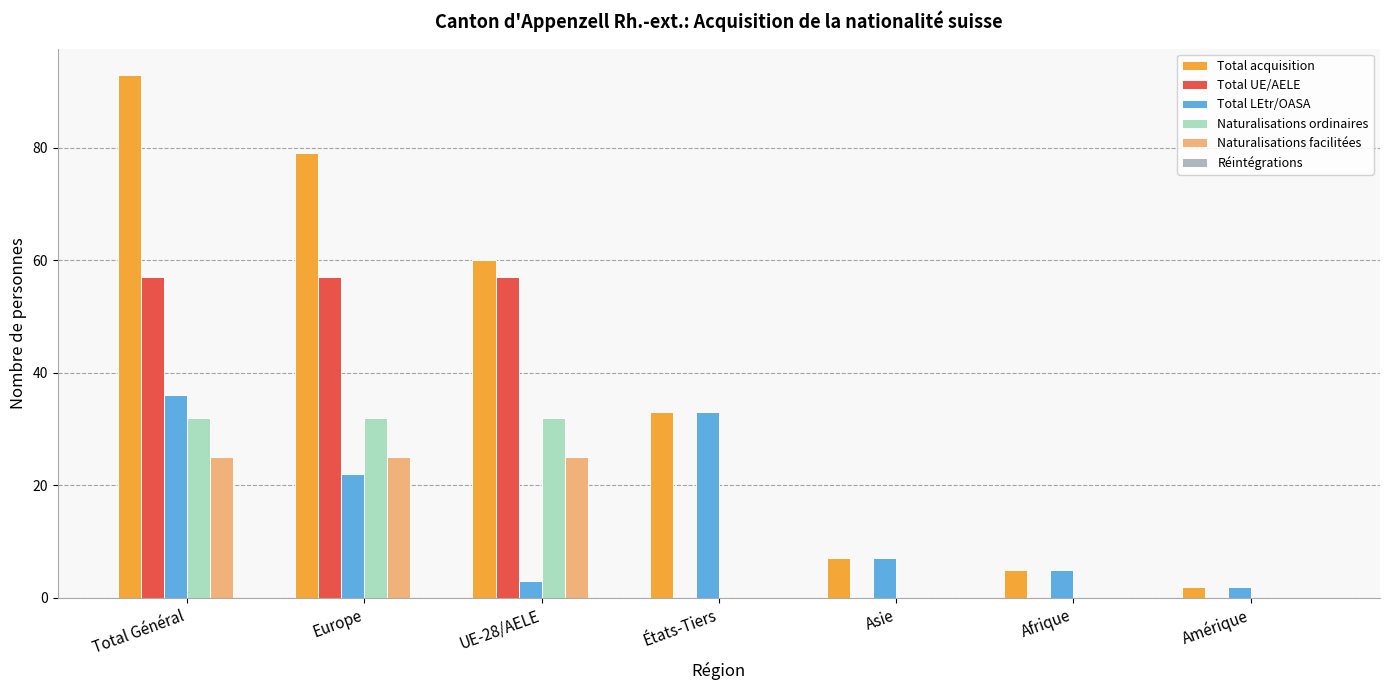

Between Total Général and Afrique, which series saw the biggest shift?

Total acquisition